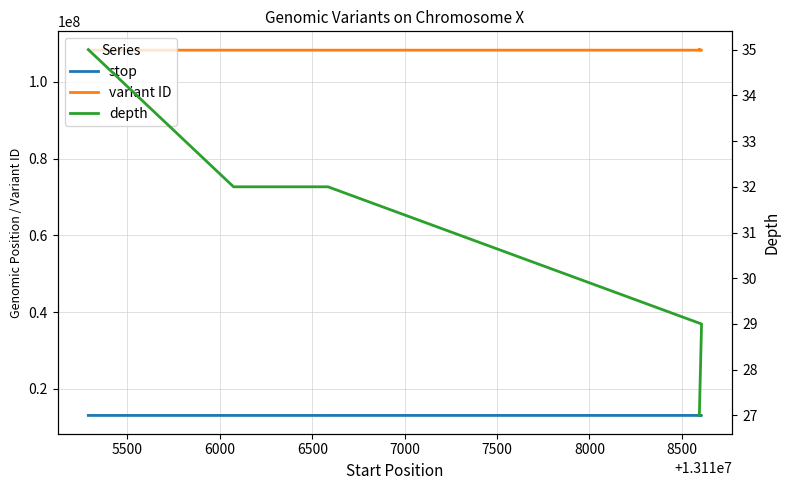

At which label does stop first exceed 13116586?

6500